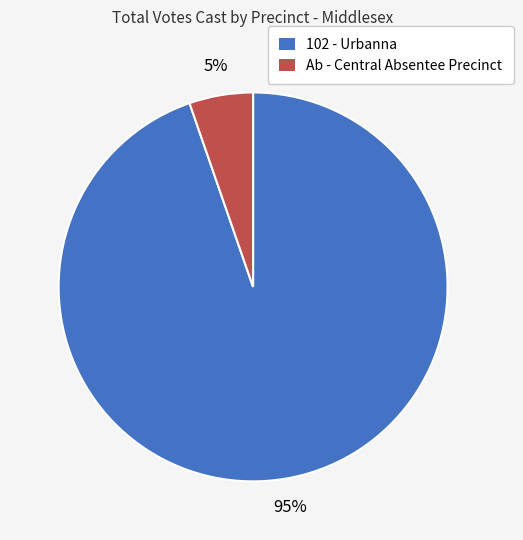

Which slice represents more than half of the pie?

102 - Urbanna